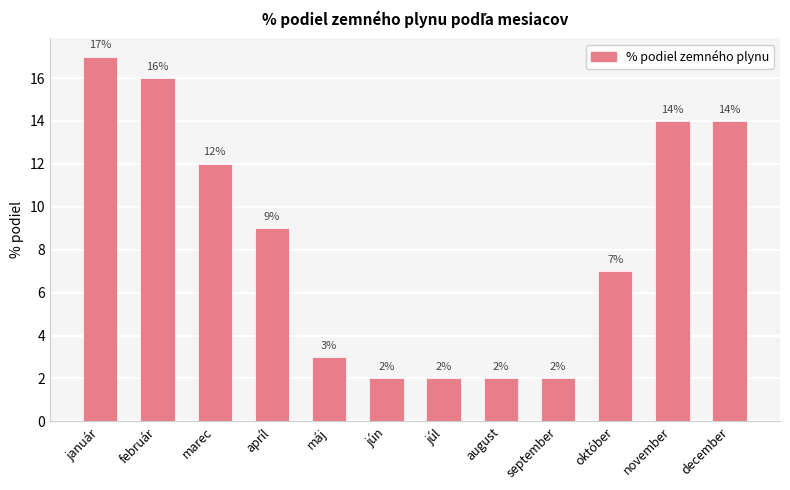

Between máj and jún, which is larger?

máj